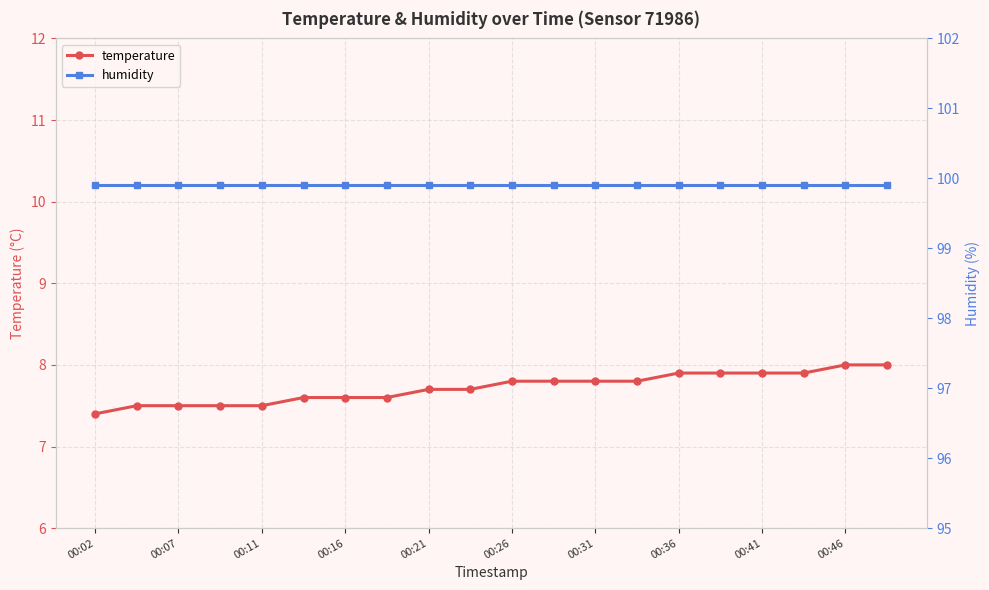

Does the chart display data point markers on the line(s)?

Yes